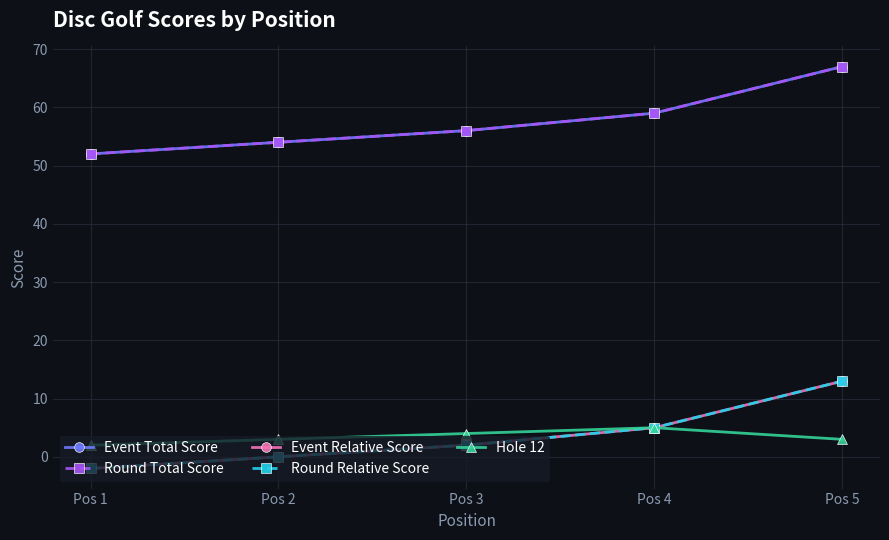

Between Pos 1 and Pos 2, which is larger?

Pos 2